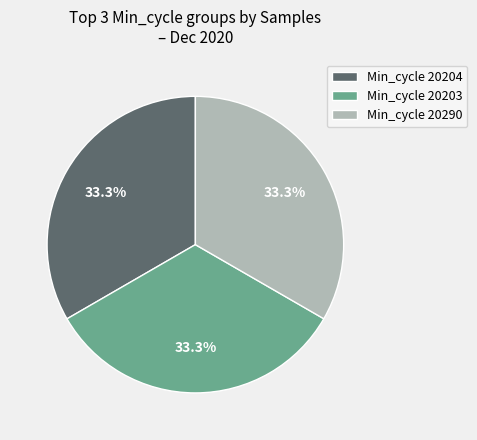

What percentage is NOT represented by Min_cycle 20204?

66.7%